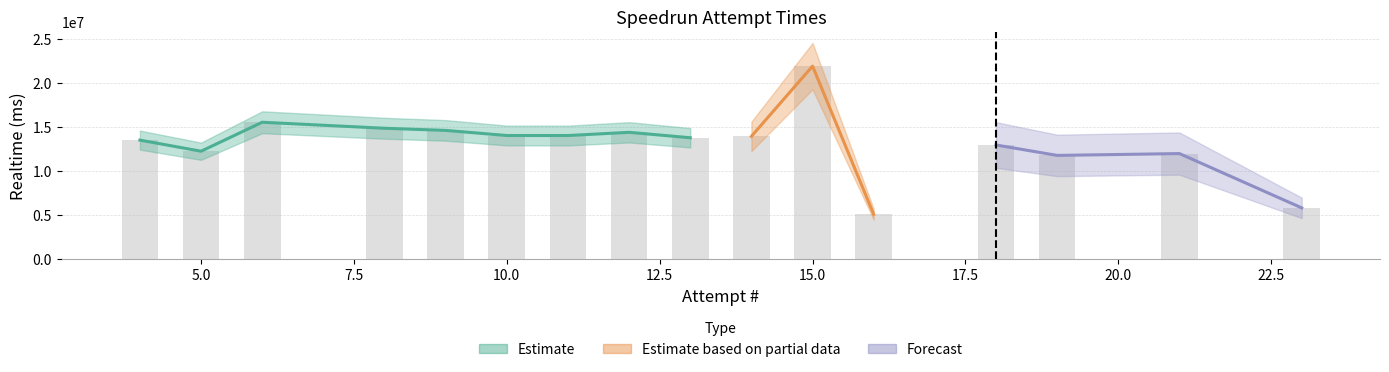

How many bars are there in total?

16